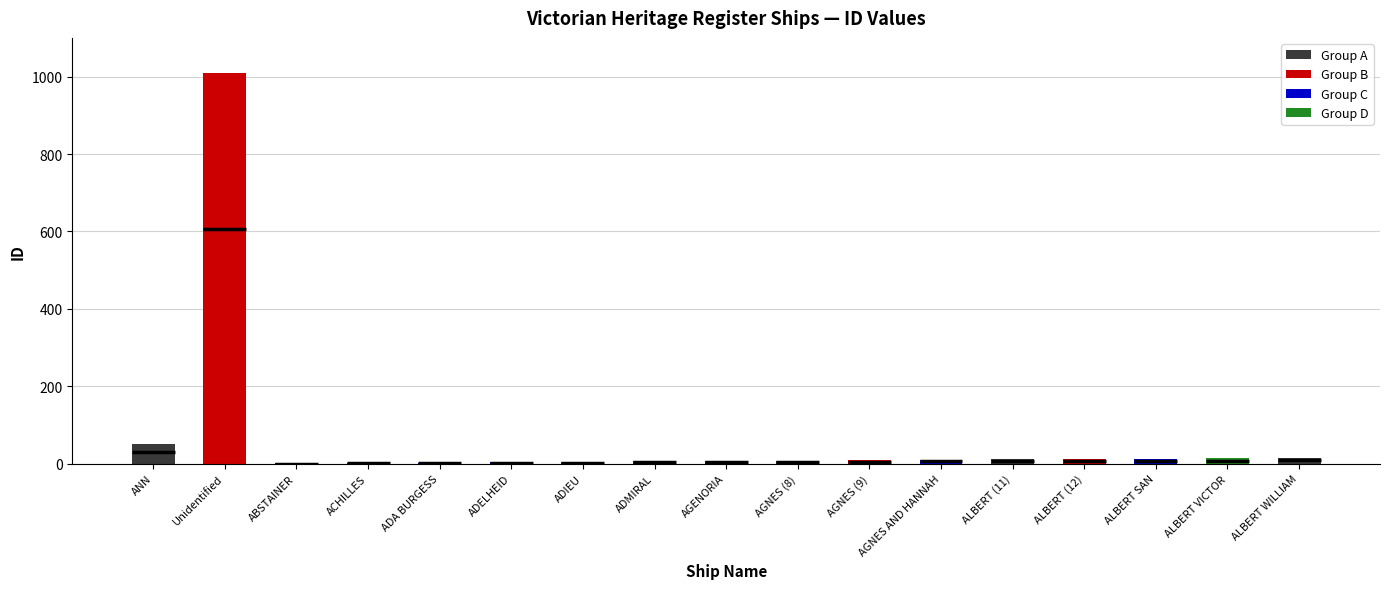

What is the sum of the values at Unidentified and ALBERT (12)?

1021